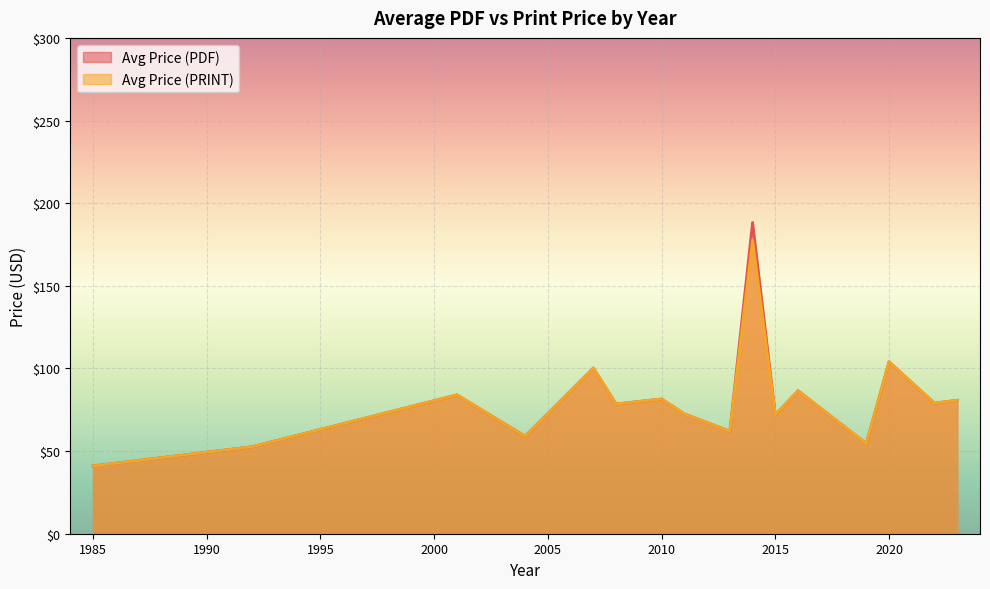

The Avg Price (PDF) series shows 71.9 at 2015. True or false?

True